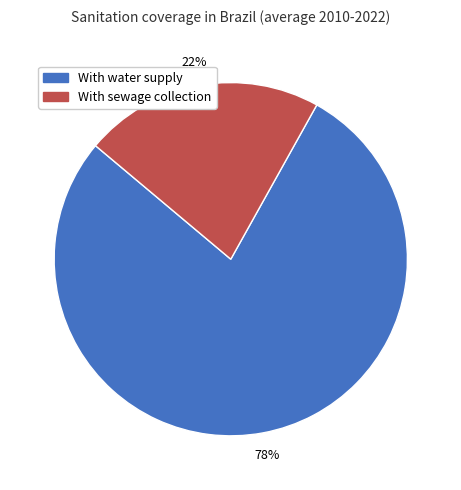

True or false: With water supply accounts for 66% of the total.

False